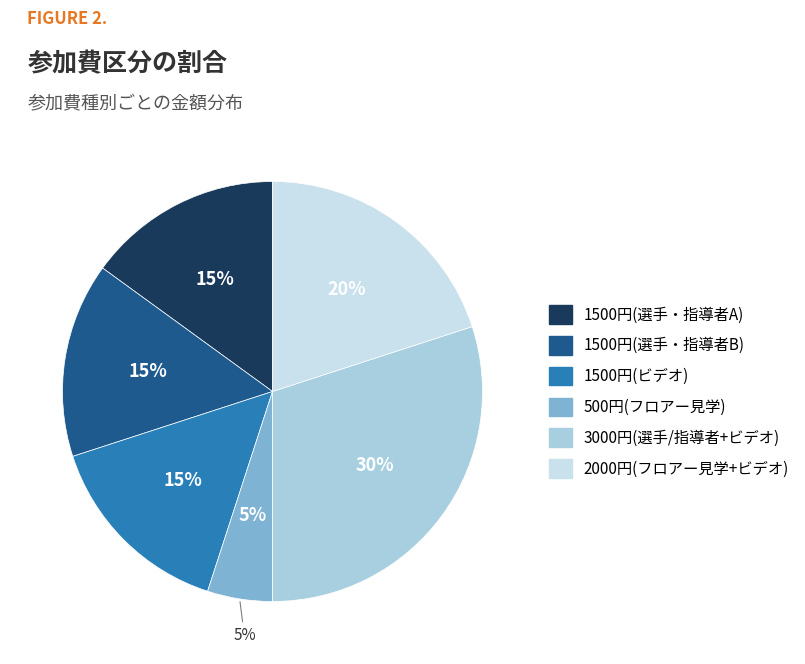

Which slice is the smallest?

フロアー見学